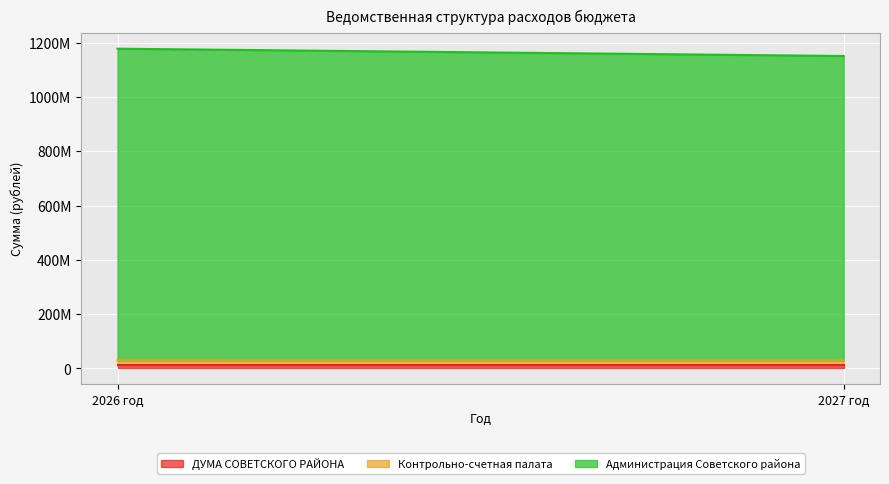

The Администрация Советского района series shows 1147988922.6 at 2026 год. True or false?

True